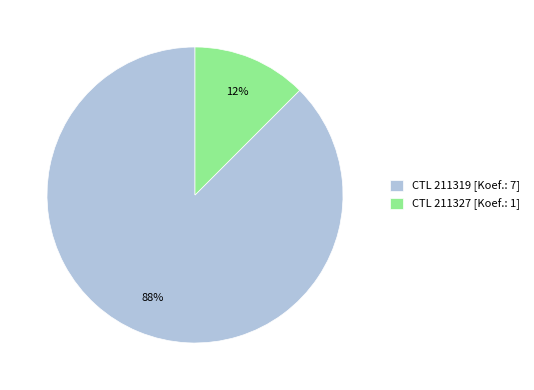

True or false: CTL 211319 [Koef.: 7] accounts for 88% of the total.

True